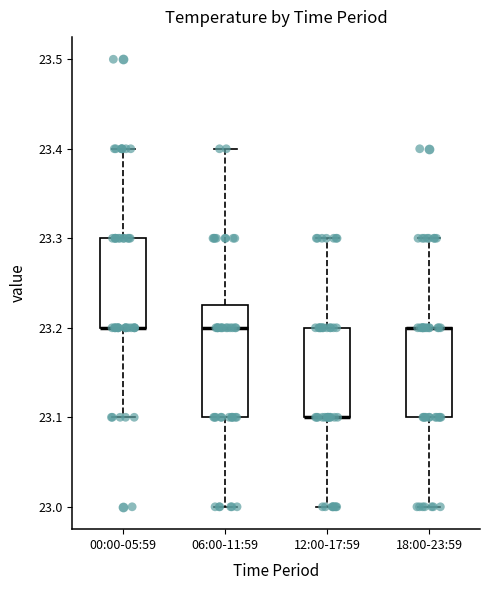

Reading left to right, transcribe this box plot: for each box, give where its median line is, the range the box spans, and where its two whiskers end, as read against the y-axis. The values are not printed on the chart, so give them approximately, as read against the axis.

00:00-05:59: median 23.20 (drawn on the box's lower edge), box 23.20 to 23.30, whiskers 23.10 to 23.40
06:00-11:59: median 23.20, box 23.10 to 23.23, whiskers 23.00 to 23.40
12:00-17:59: median 23.10 (drawn on the box's lower edge), box 23.10 to 23.20, whiskers 23.00 to 23.30
18:00-23:59: median 23.20 (drawn on the box's upper edge), box 23.10 to 23.20, whiskers 23.00 to 23.30